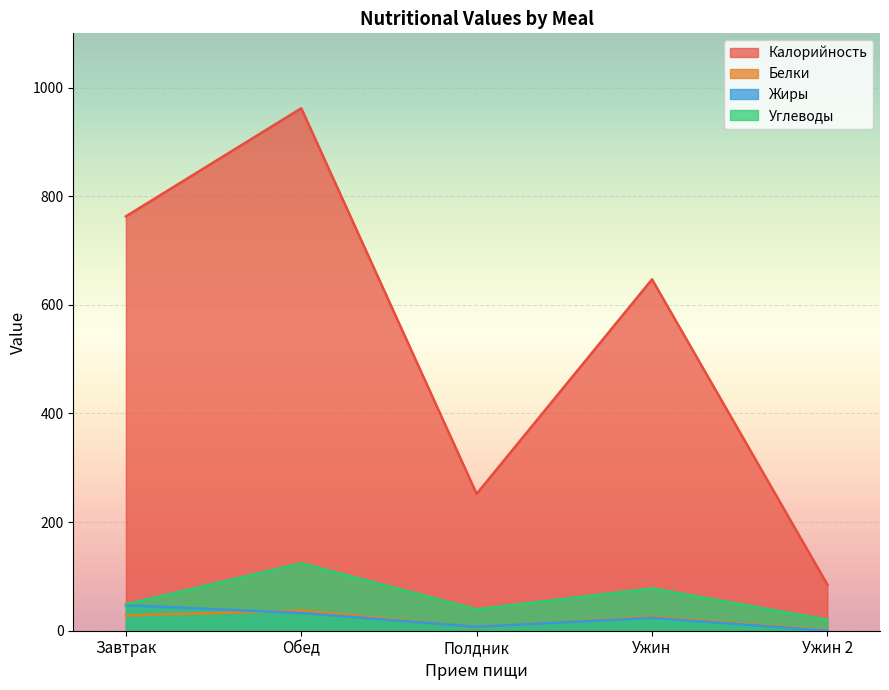

Which label corresponds to the largest value in the chart?

Обед